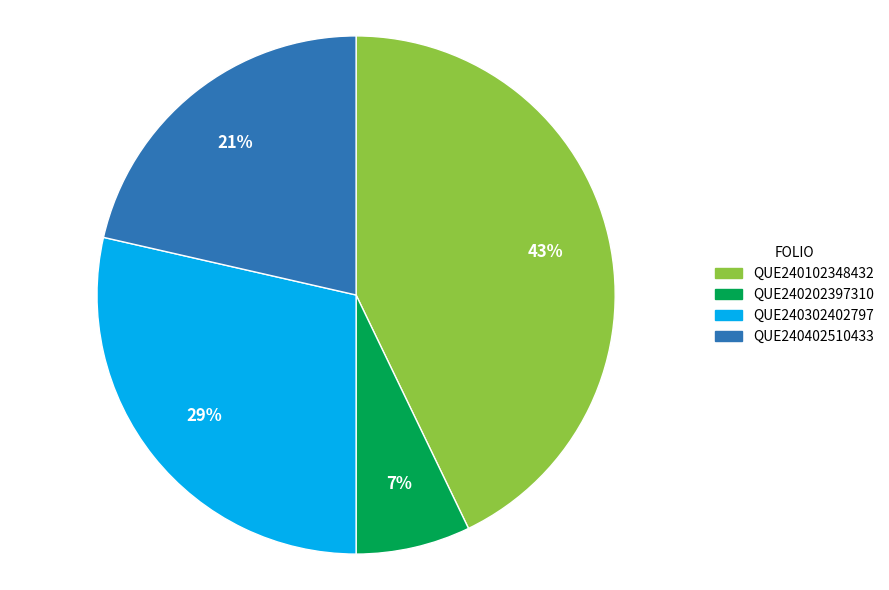

The QUE240302402797 slice represents 34% of the pie. True or false?

False